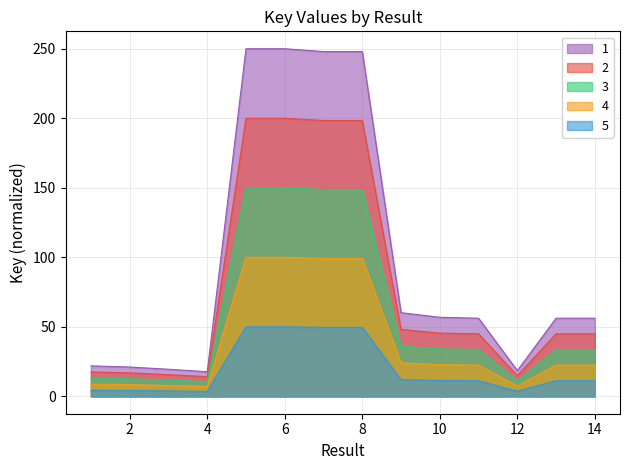

What is the minimum value for 3?

10.6